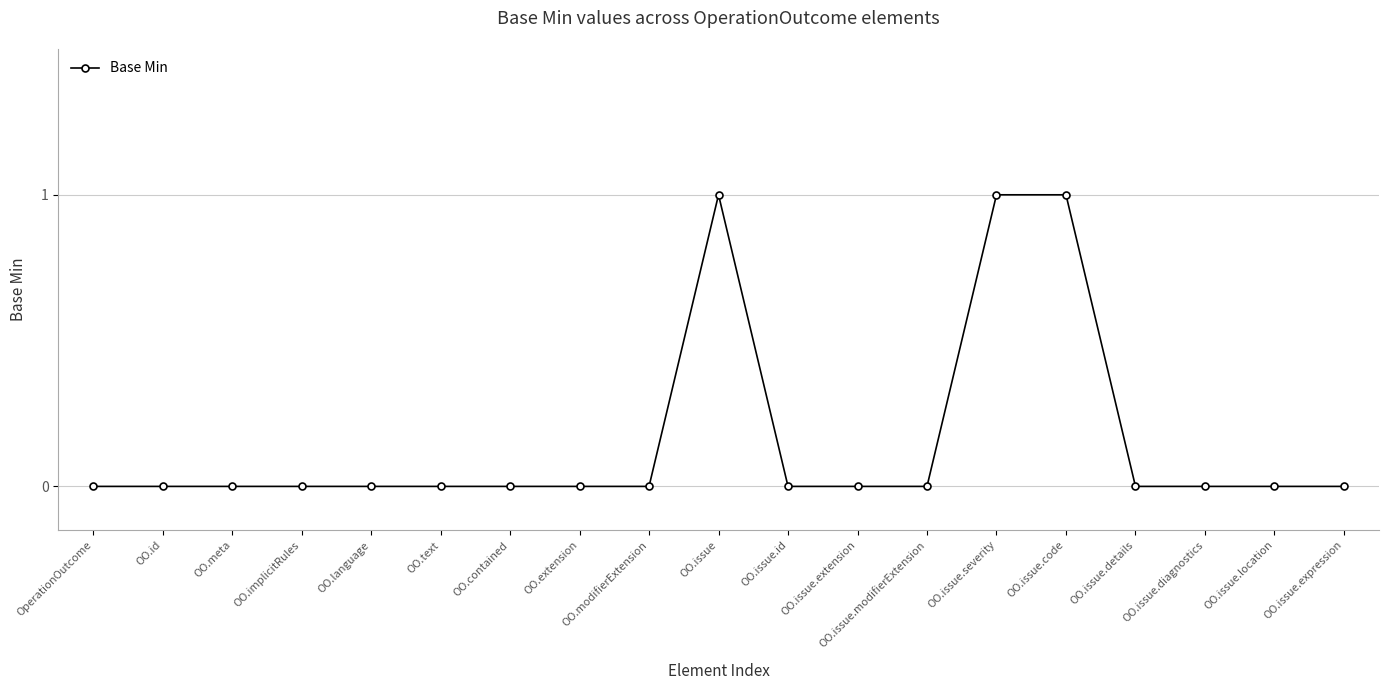

What is the sum of all values?

3